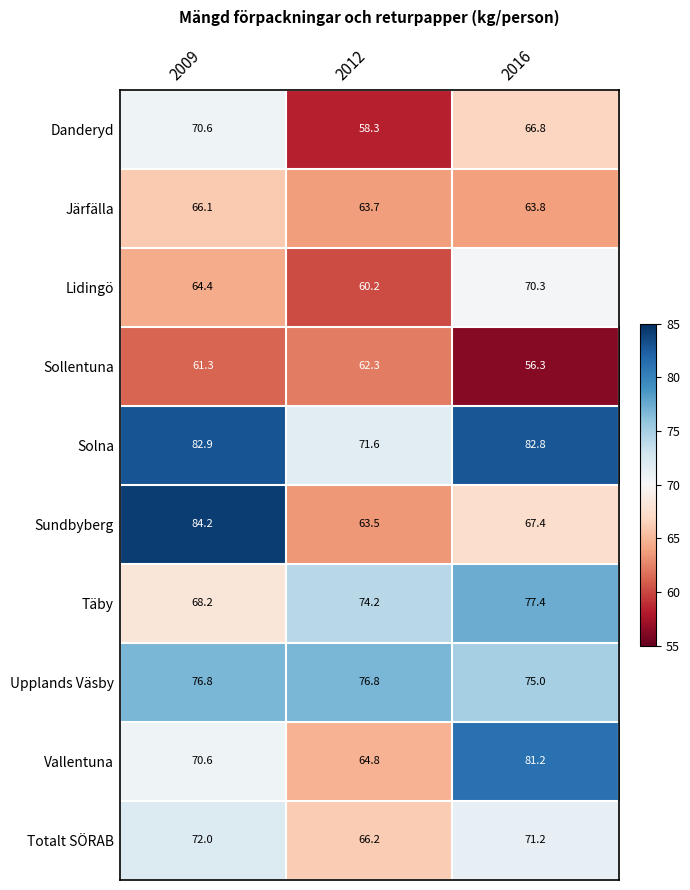

At which category does the chart reach its peak across all series?

2009